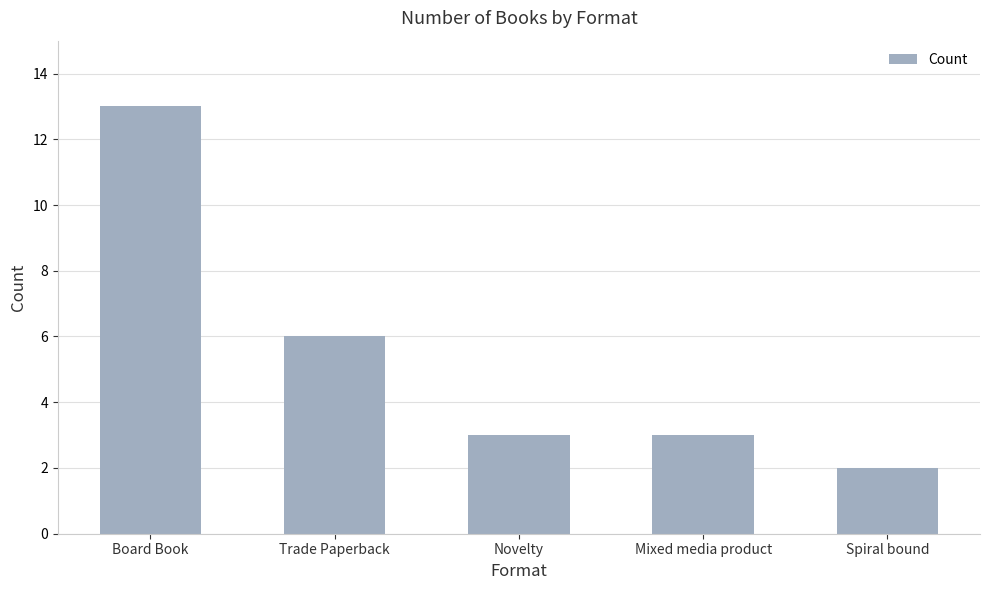

How many distinct data groups are displayed?

1